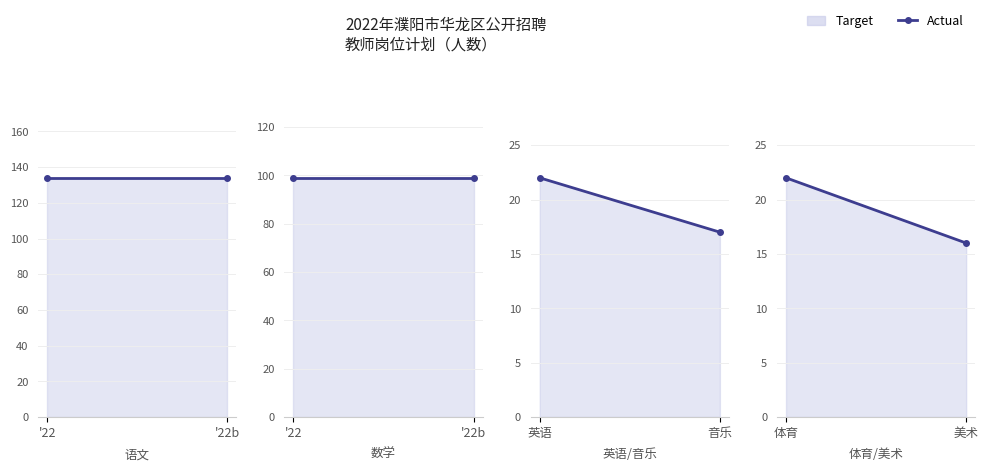

How many values are between 16 and 22?

2